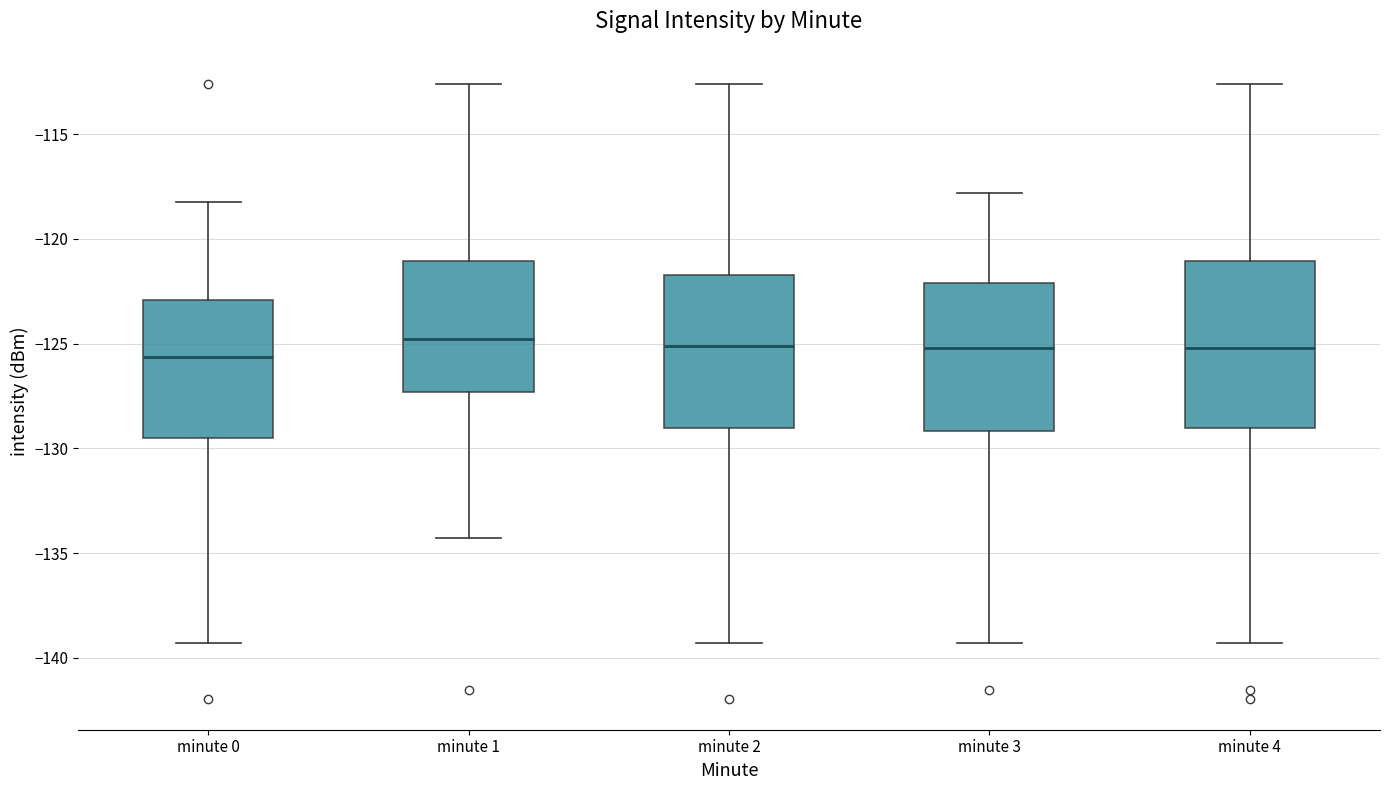

Comparing the boxes themselves (not the whiskers), which one is the tallest?

minute 4